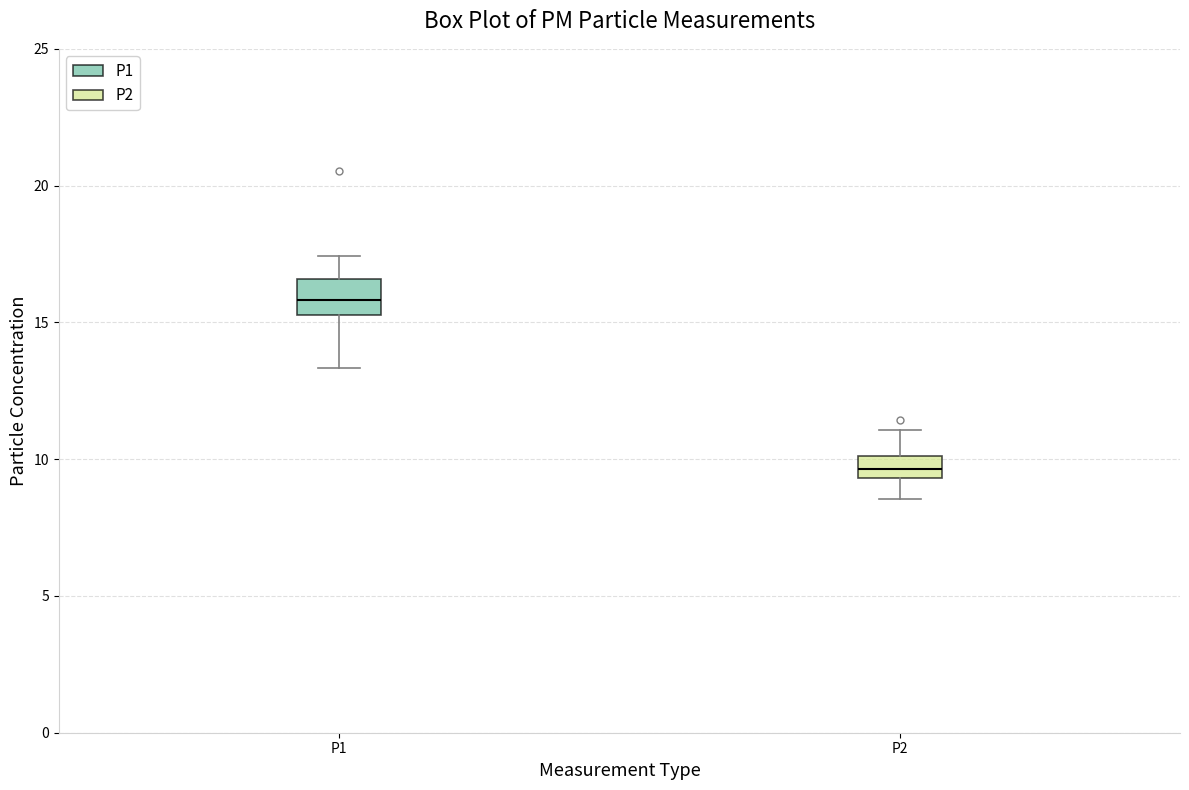

Which box's median line is the lowest?

P2